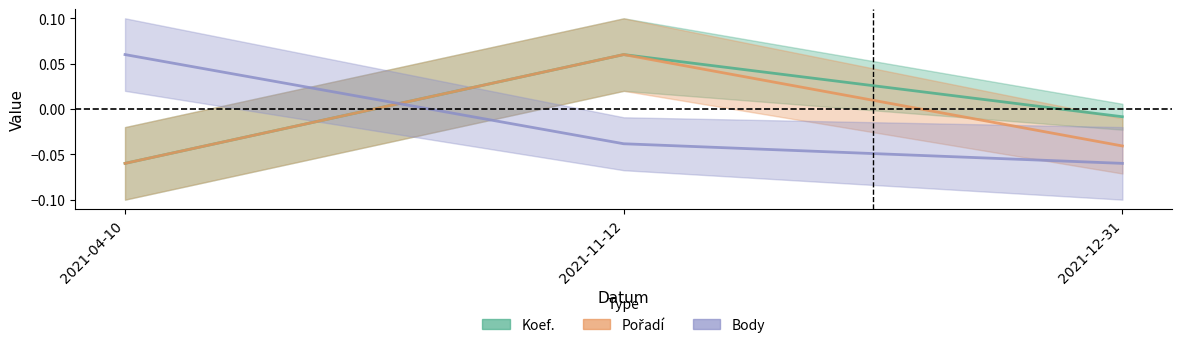

What is the minimum value shown in the chart?

-0.1